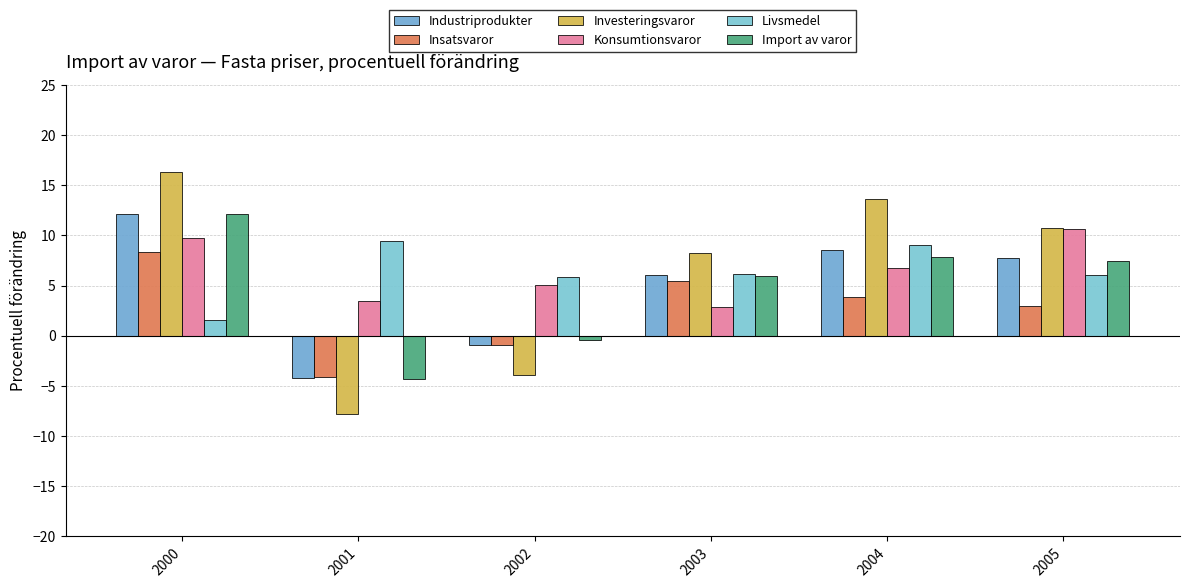

Are the bars grouped side by side (vs. stacked)?

Yes